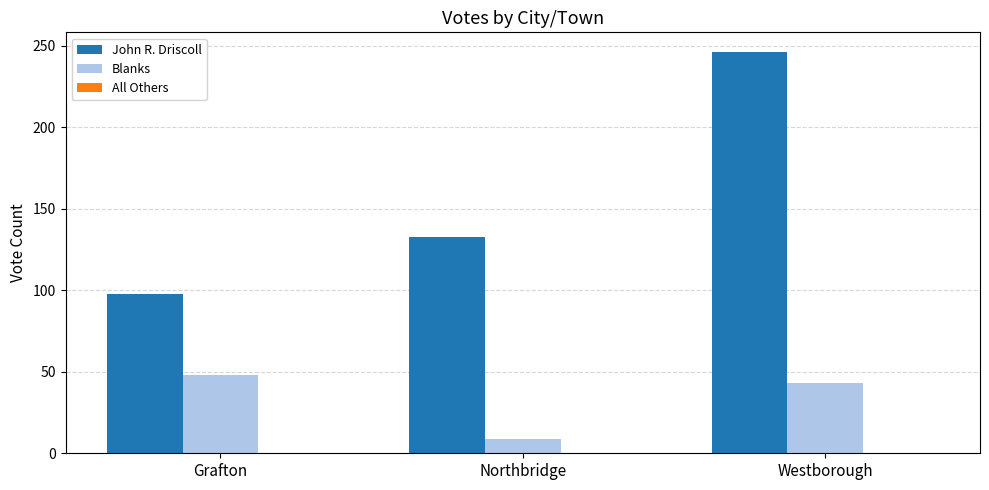

What value does the Blanks series have at Northbridge?

9